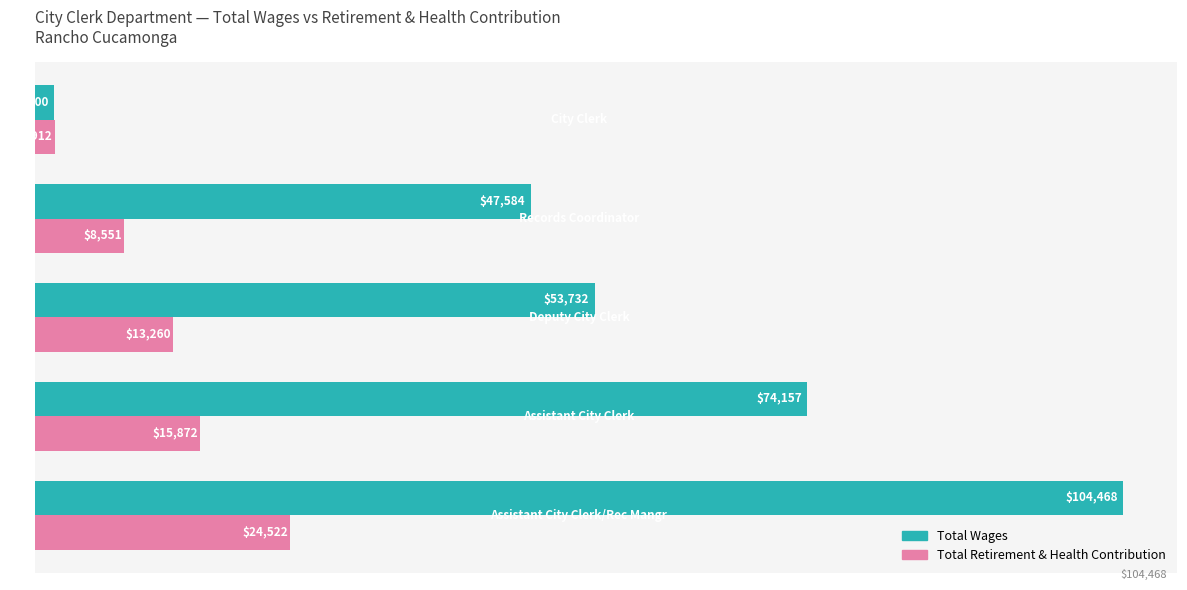

What is the sum of all Total Retirement & Health Contribution values?

64117